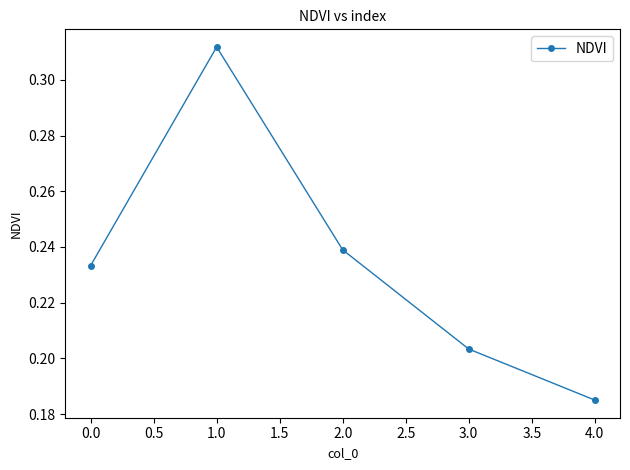

What is the sum of the values at 0.0 and 1.0?

0.5